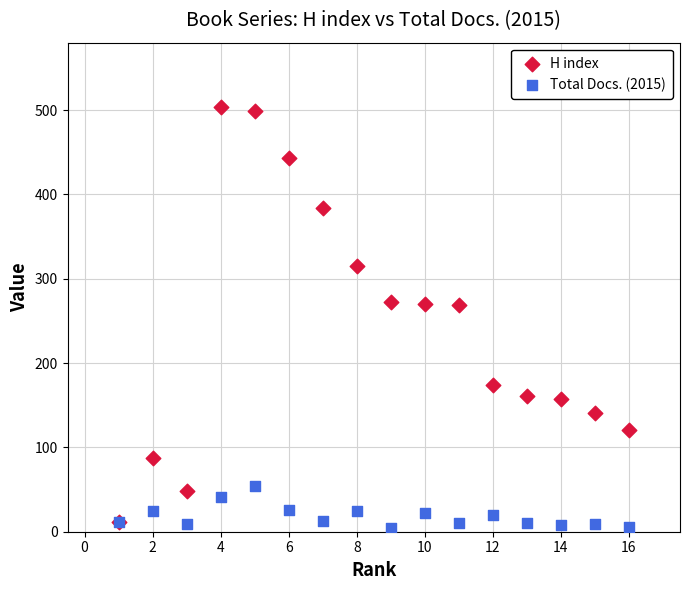

What are all the series names shown in the legend?

H index, Total Docs. (2015)